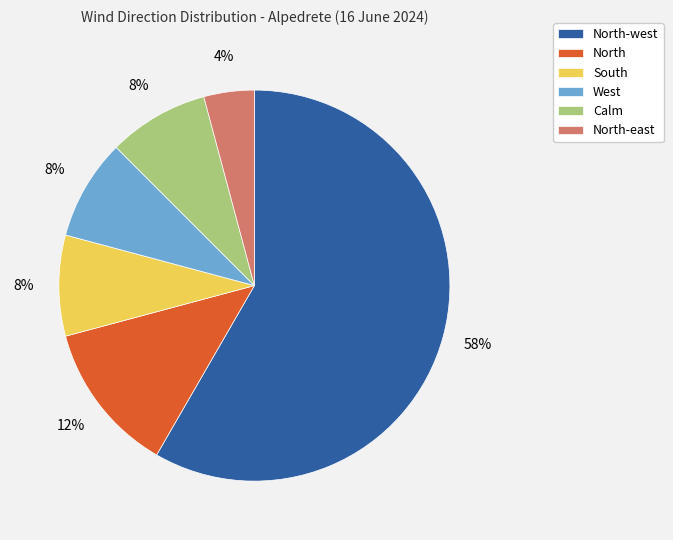

How many segments does this pie chart have?

6